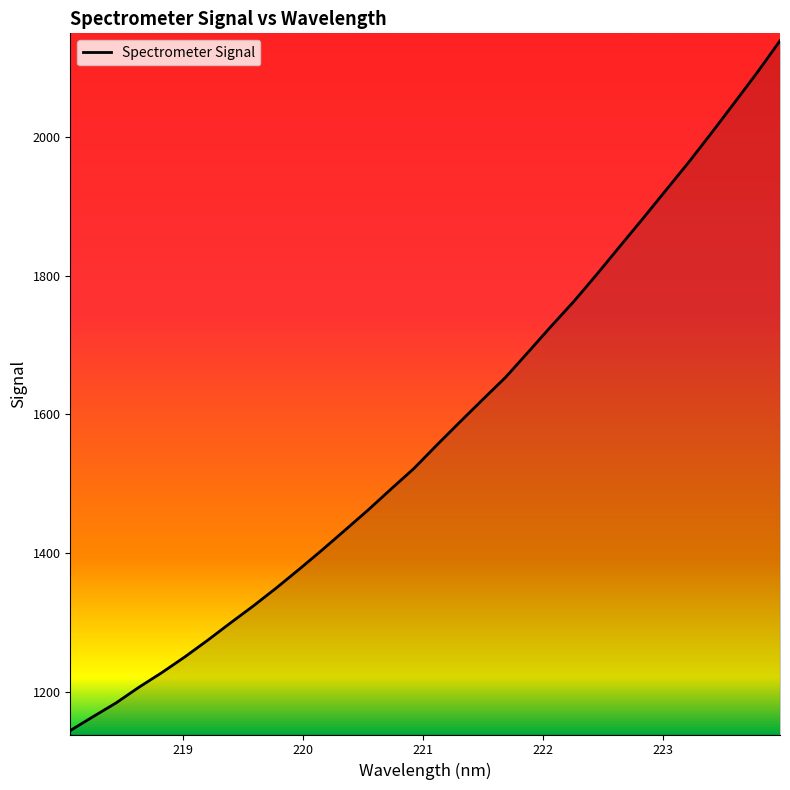

What is the smallest value displayed?

1143.7